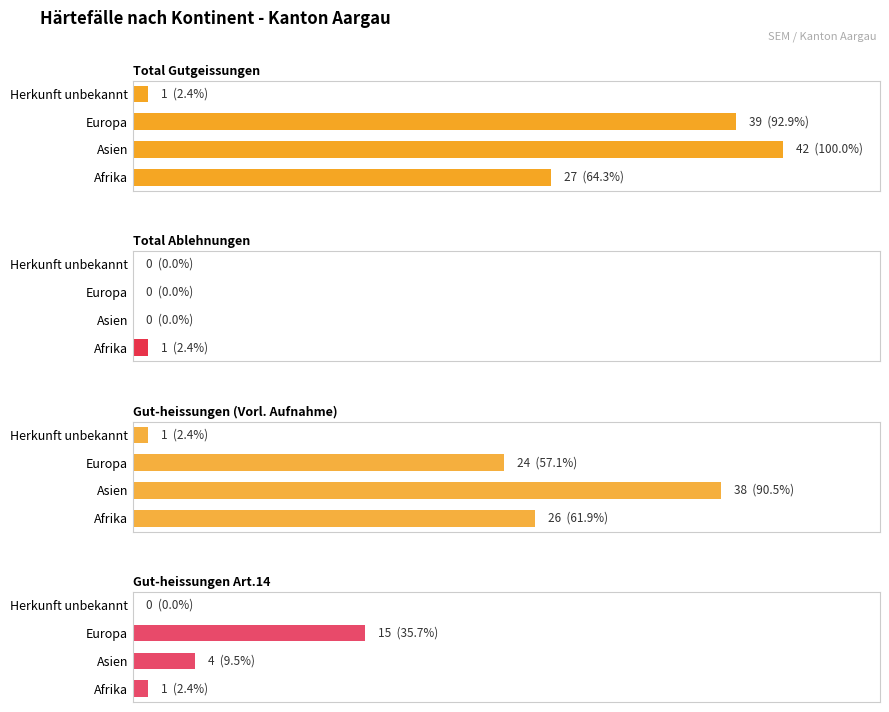

At Afrika, list the series in order from smallest to largest.

Total Ablehnungen, Gut-heissungen Art.14, Gut-heissungen (Vorl. Aufnahme), Total Gutgeissungen